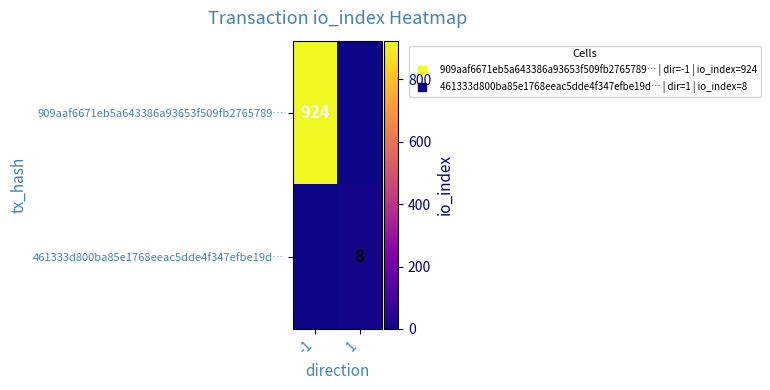

Which category has the lowest value across all series?

1